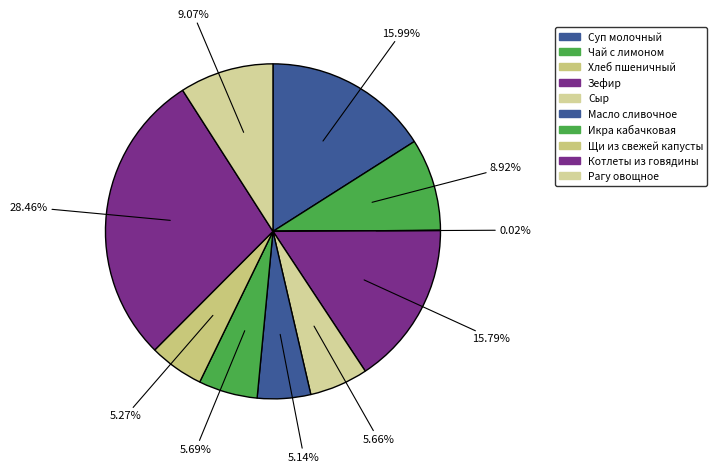

Is there a majority slice in this chart?

No